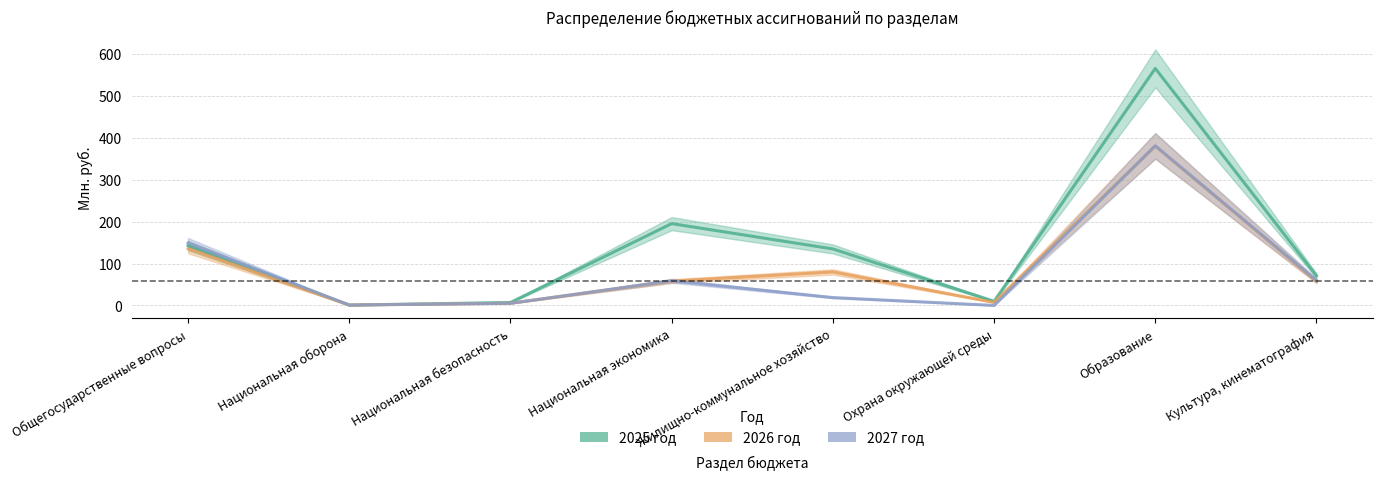

How many times do 2026 год (тыс.руб.) and 2025 год (тыс.руб.) cross each other?

2